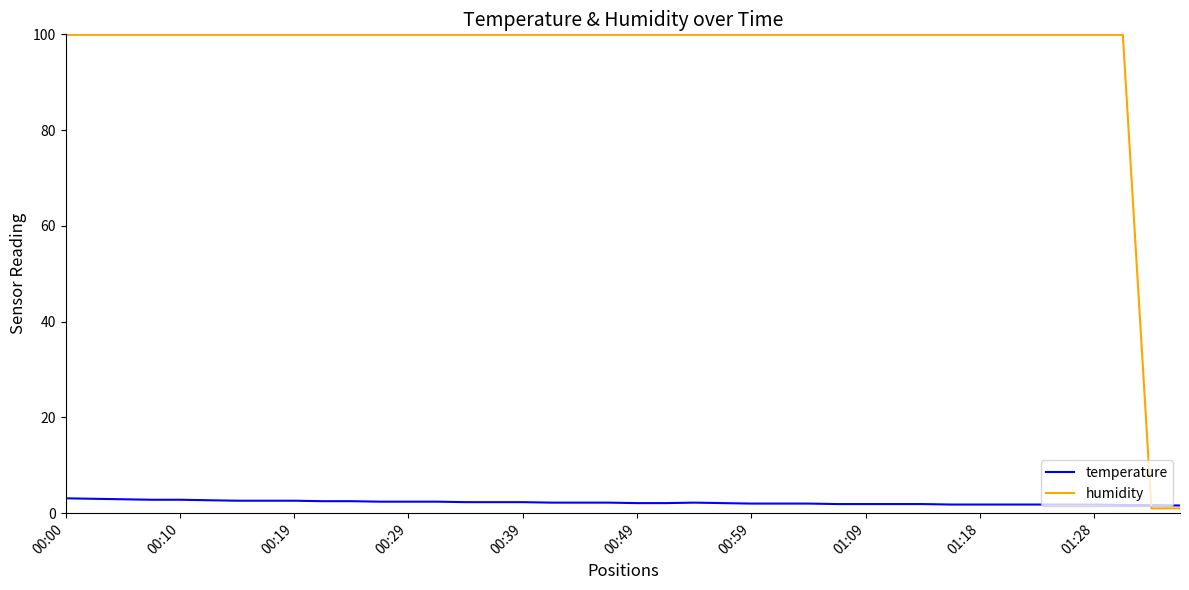

List the series in order of their peak value, highest first.

humidity, temperature